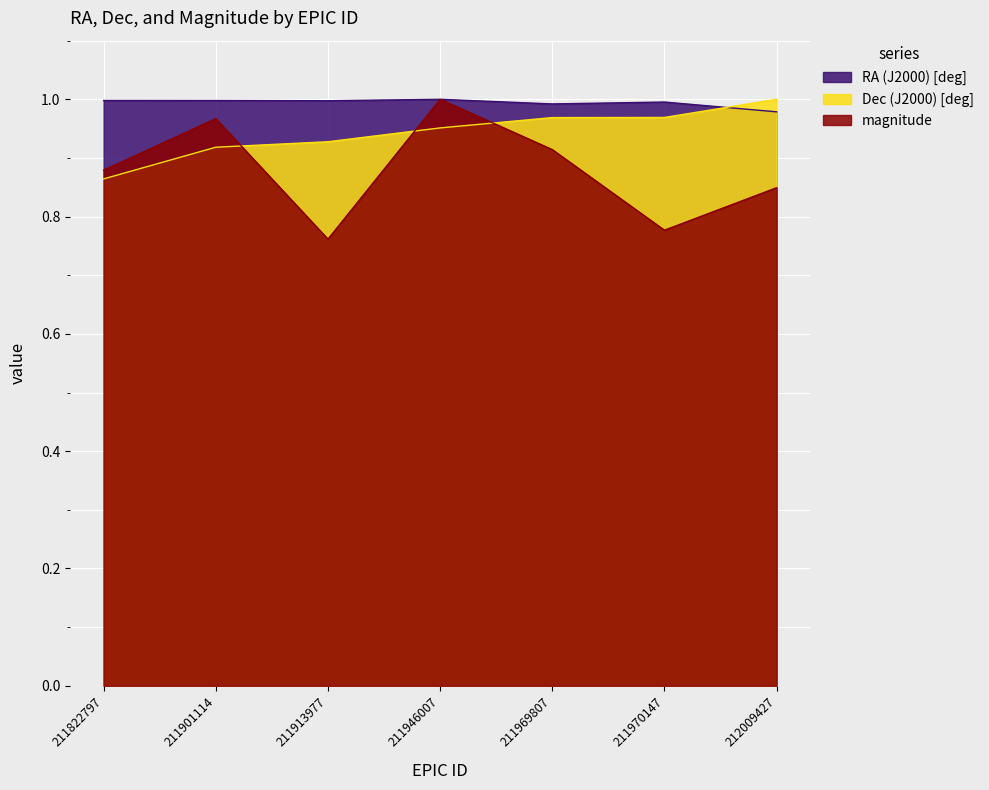

What are all the series names shown in the legend?

RA (J2000) [deg], Dec (J2000) [deg], magnitude